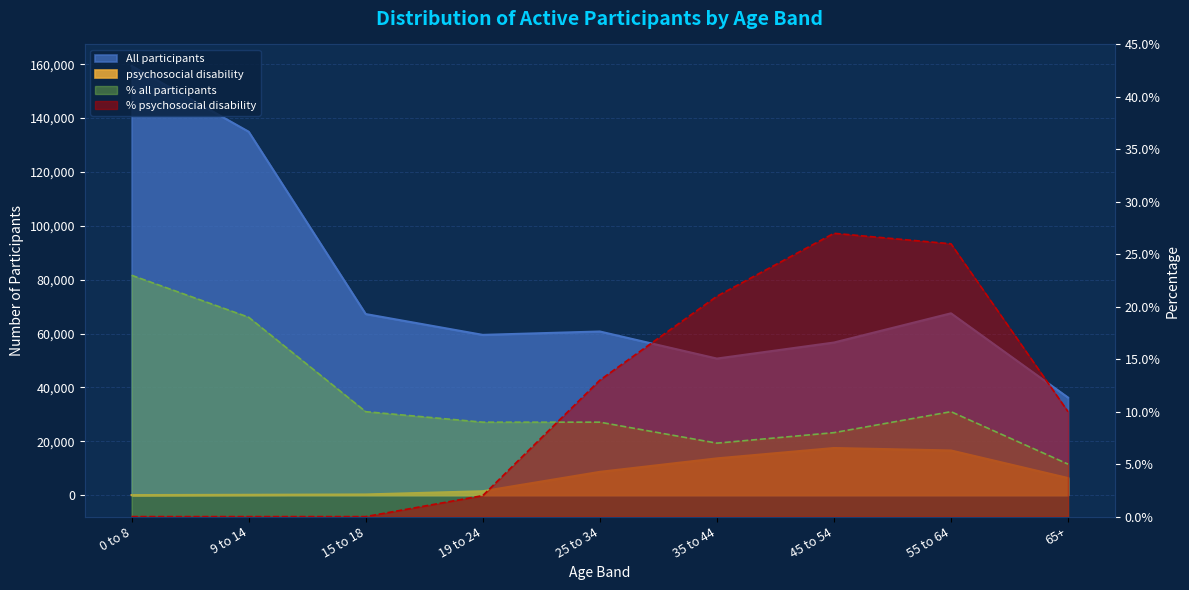

What is the label of the 8th point from the left?

55 to 64